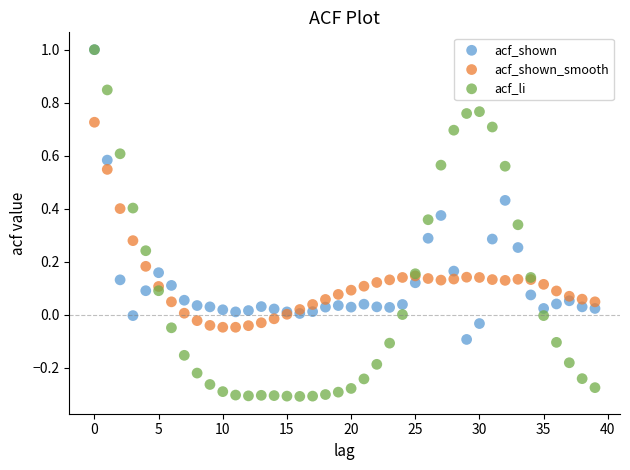

What are all the series names shown in the legend?

acf_shown, acf_shown_smooth, acf_li